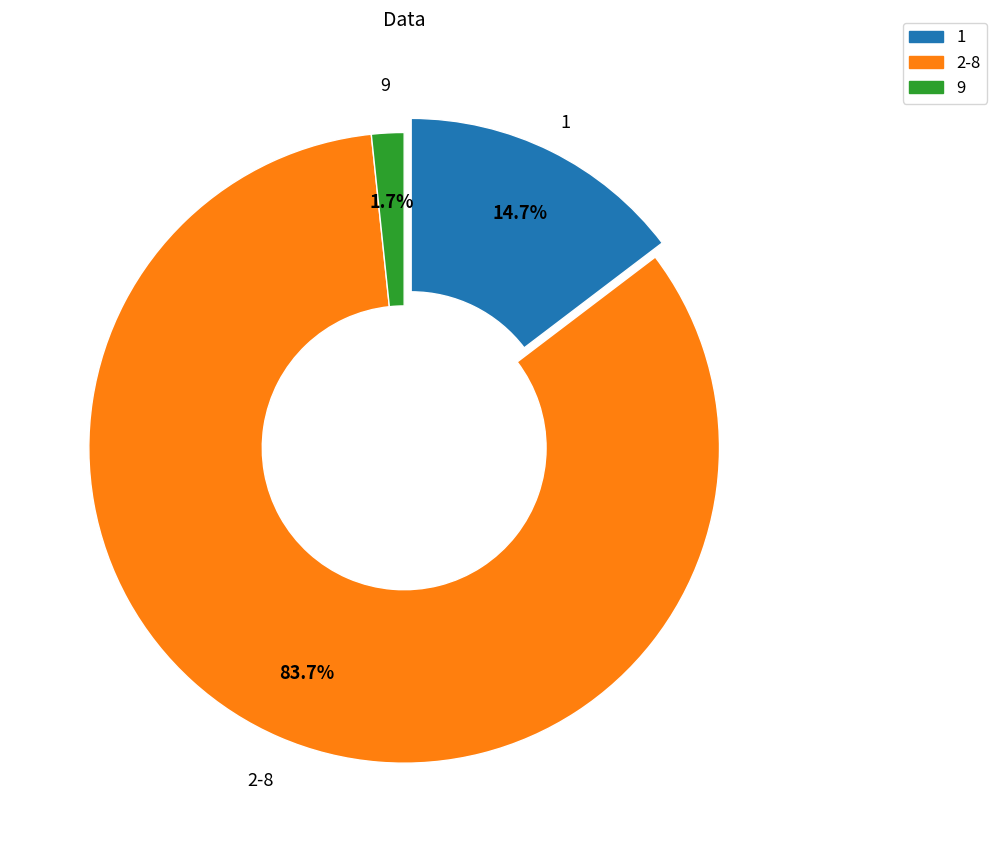

How many slices are in this pie chart?

3